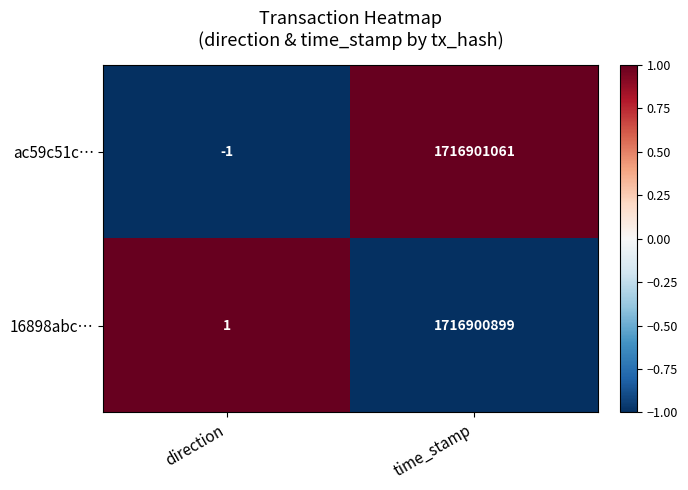

Reading left to right, extract all data points from this chart.

ac59c51c…: -1	1716901061
16898abc…: 1	1716900899